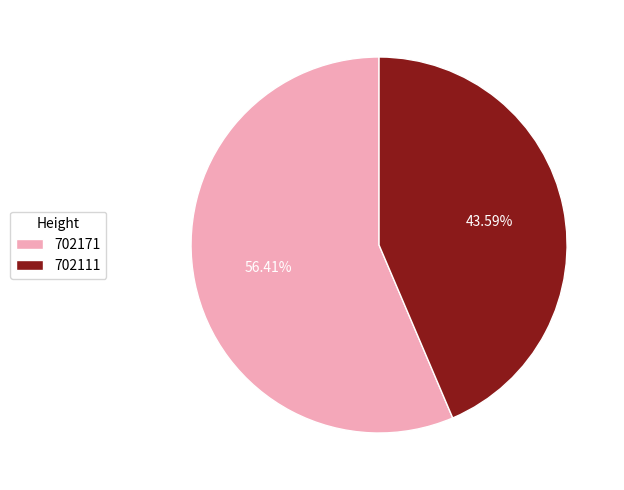

Which category has the biggest portion of the pie?

702171